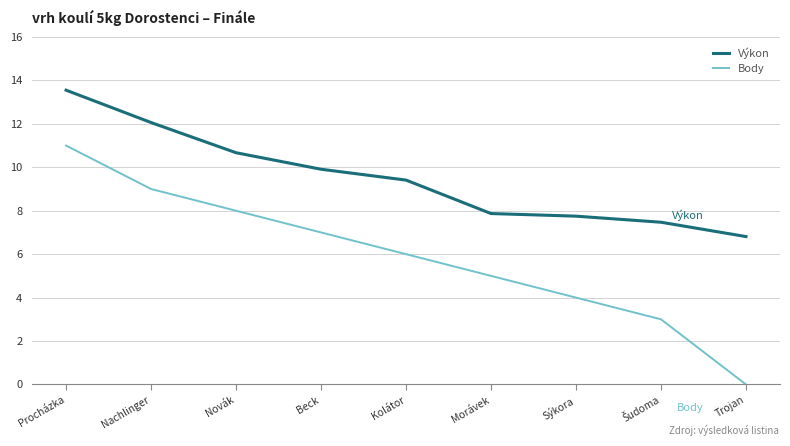

Reading left to right, list all the values displayed in this chart.

Výkon: 13.6	12.1	10.7	9.9	9.4	7.9	7.8	7.5	6.8
Body: 11.0	9.0	8.0	7.0	6.0	5.0	4.0	3.0	0.0